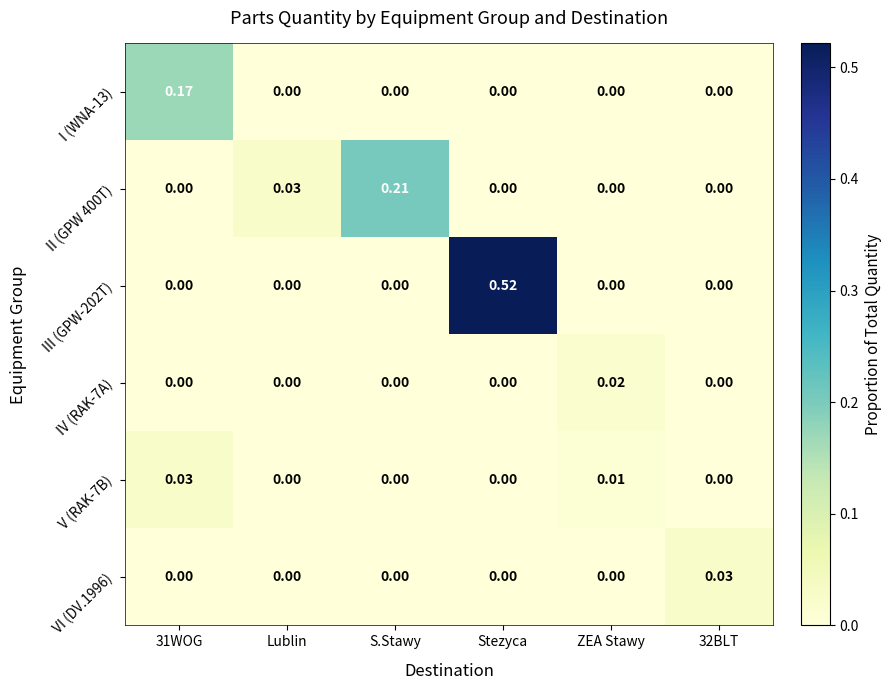

At which category is the sum across all series the highest?

Stezyca